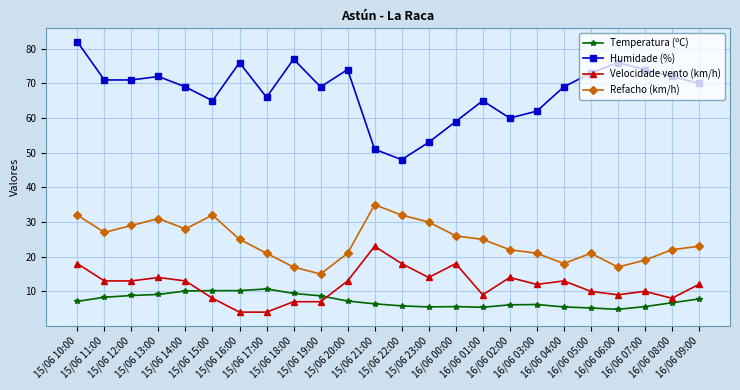

Which series changed the most between 15/06 13:00 and 15/06 15:00?

Humidade (%)